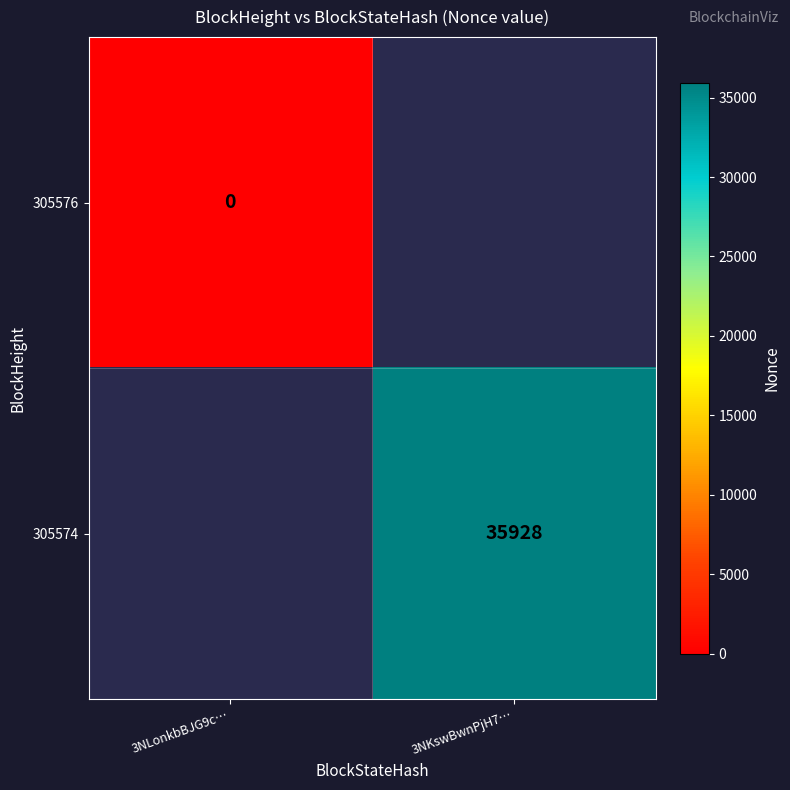

Is the value of 305574 at 3NKswBwnPjH7… greater than the value of 305576 at 3NLonkbBJG9c…?

Yes